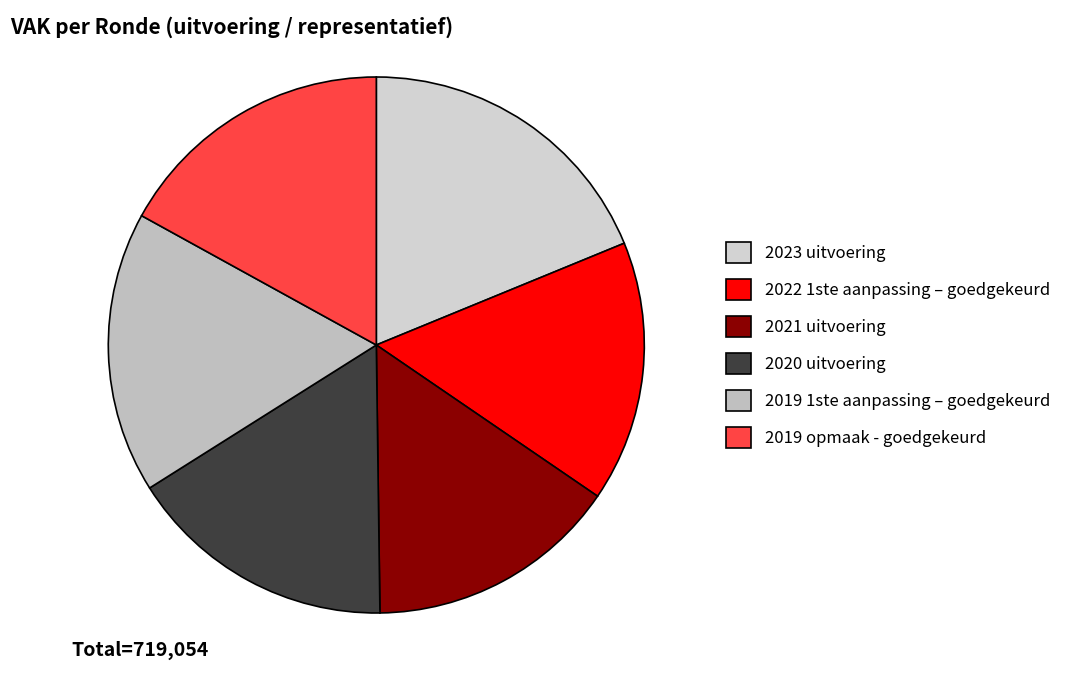

Is there a majority slice in this chart?

No